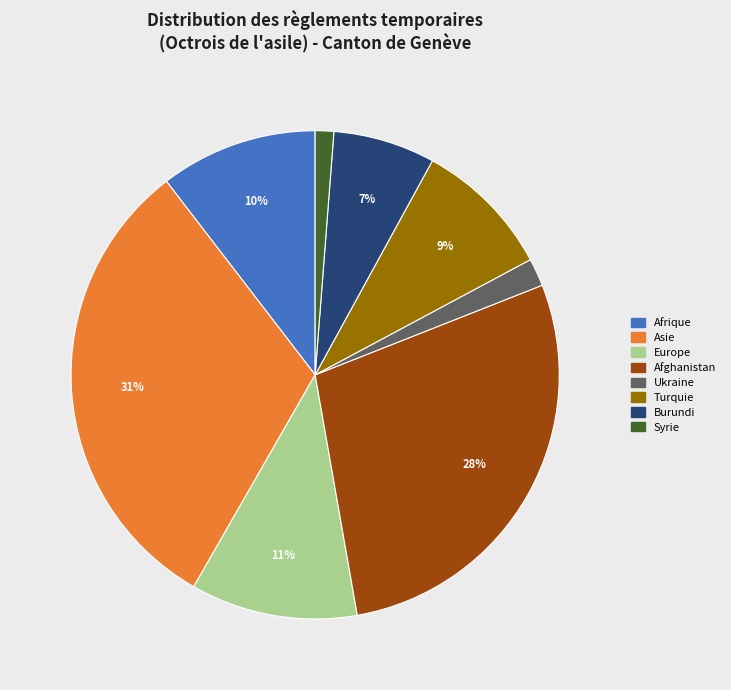

Count the number of slices in the pie.

8